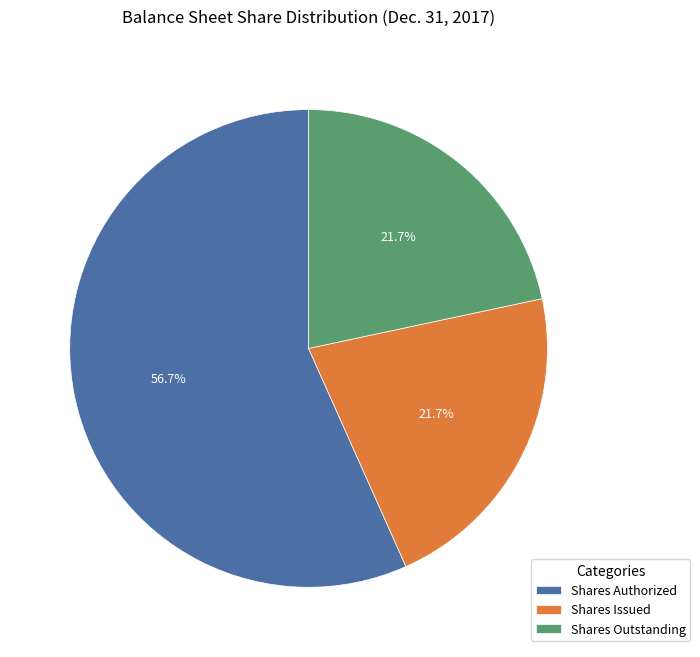

What percentage is NOT represented by Shares Issued?

78.3%